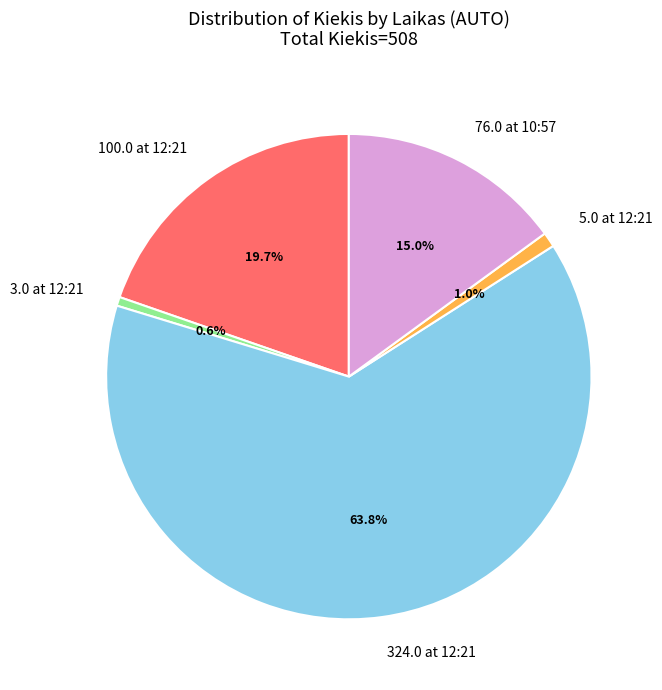

Count the number of slices in the pie.

5